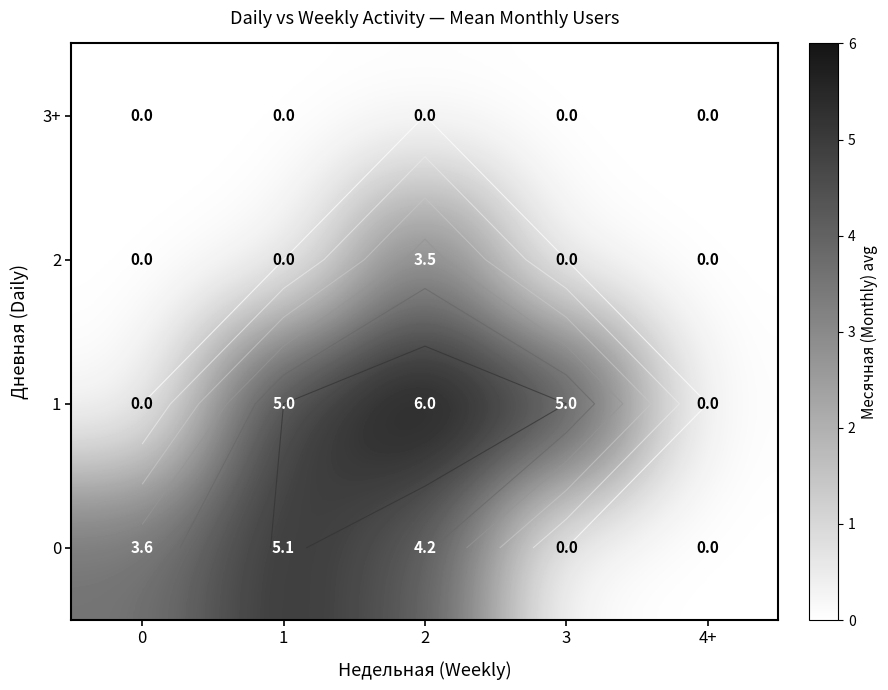

At which label does 1 reach its peak?

2